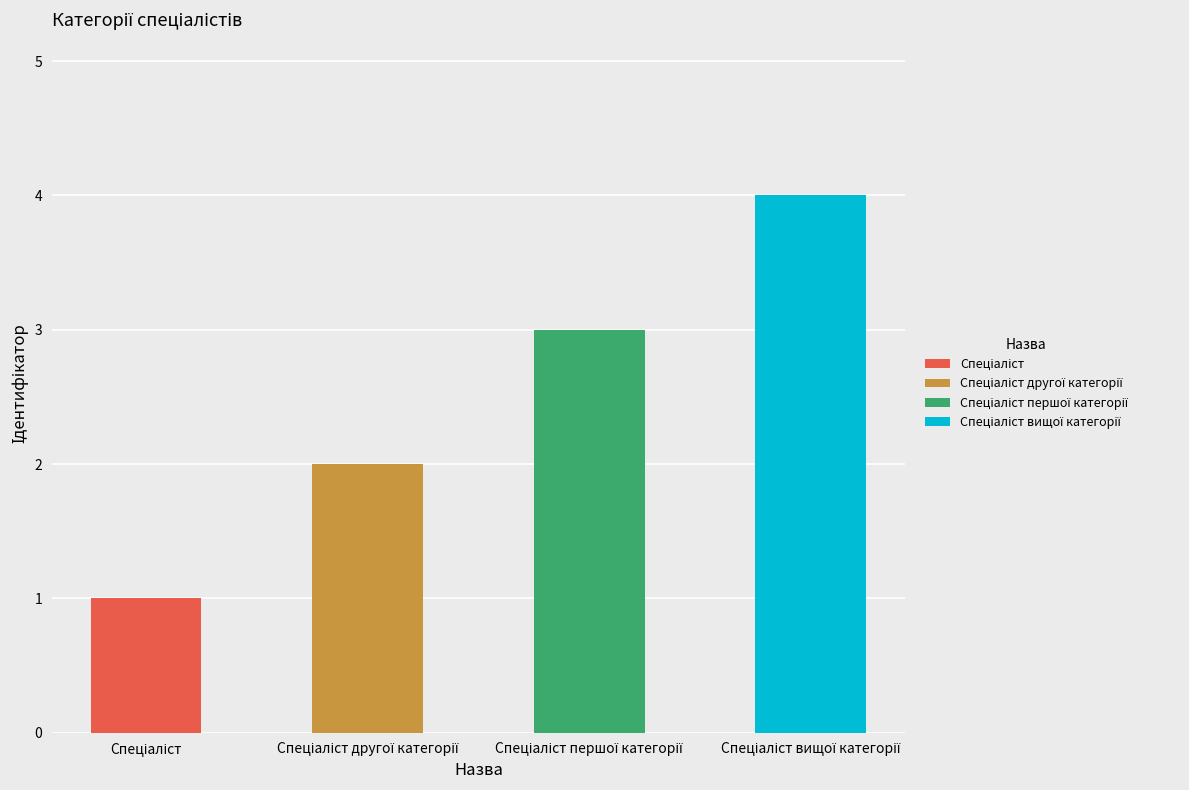

What is the label of the 1st bar from the right?

Спеціаліст вищої категорії